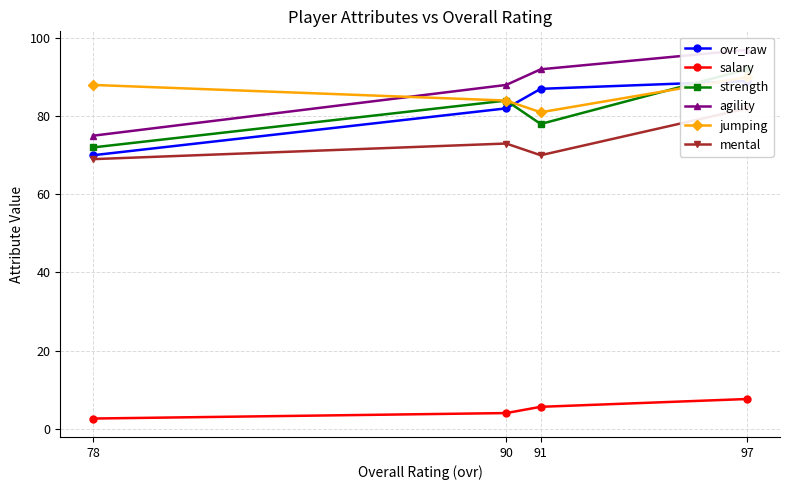

Where does the salary series first go above 5?

91